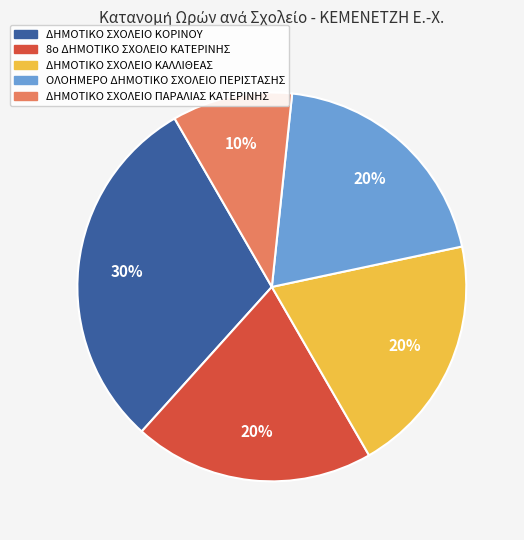

Approximately how many times larger is the value at ΔΗΜΟΤΙΚΟ ΣΧΟΛΕΙΟ ΠΑΡΑΛΙΑΣ ΚΑΤΕΡΙΝΗΣ compared to 8ο ΔΗΜΟΤΙΚΟ ΣΧΟΛΕΙΟ ΚΑΤΕΡΙΝΗΣ?

0.5